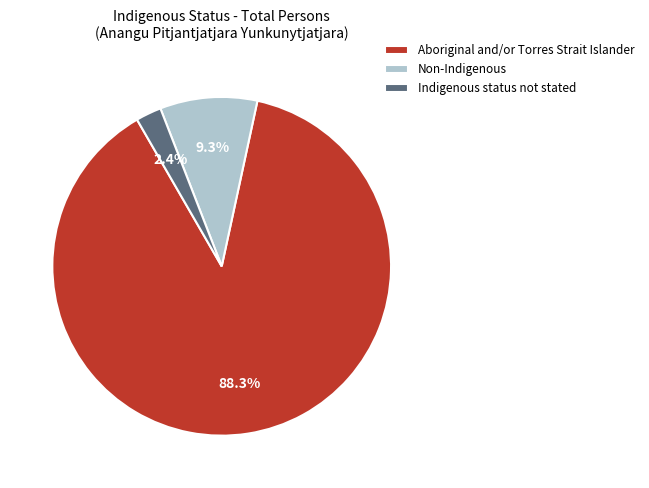

Which slice is the largest?

Aboriginal and/or Torres Strait Islander